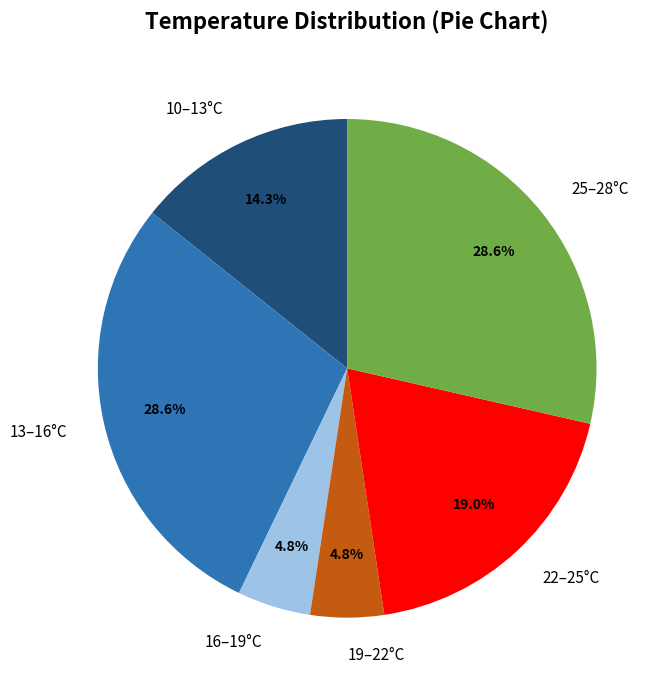

What portion of the pie excludes 10–13°C?

85.7%